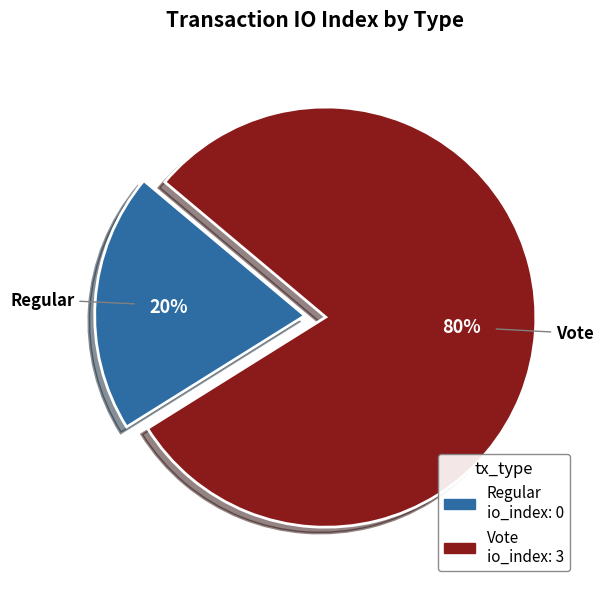

Is it true that Vote is 92% of the pie?

False